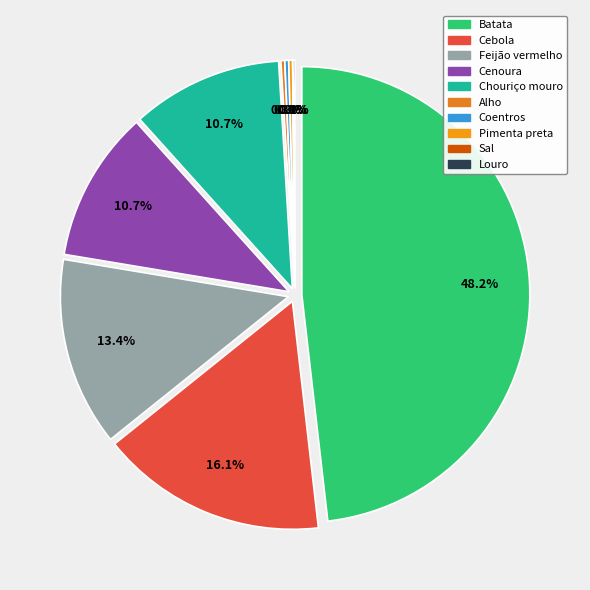

To the nearest percent, what is the combined percentage of Chouriço mouro and Cebola?

27%